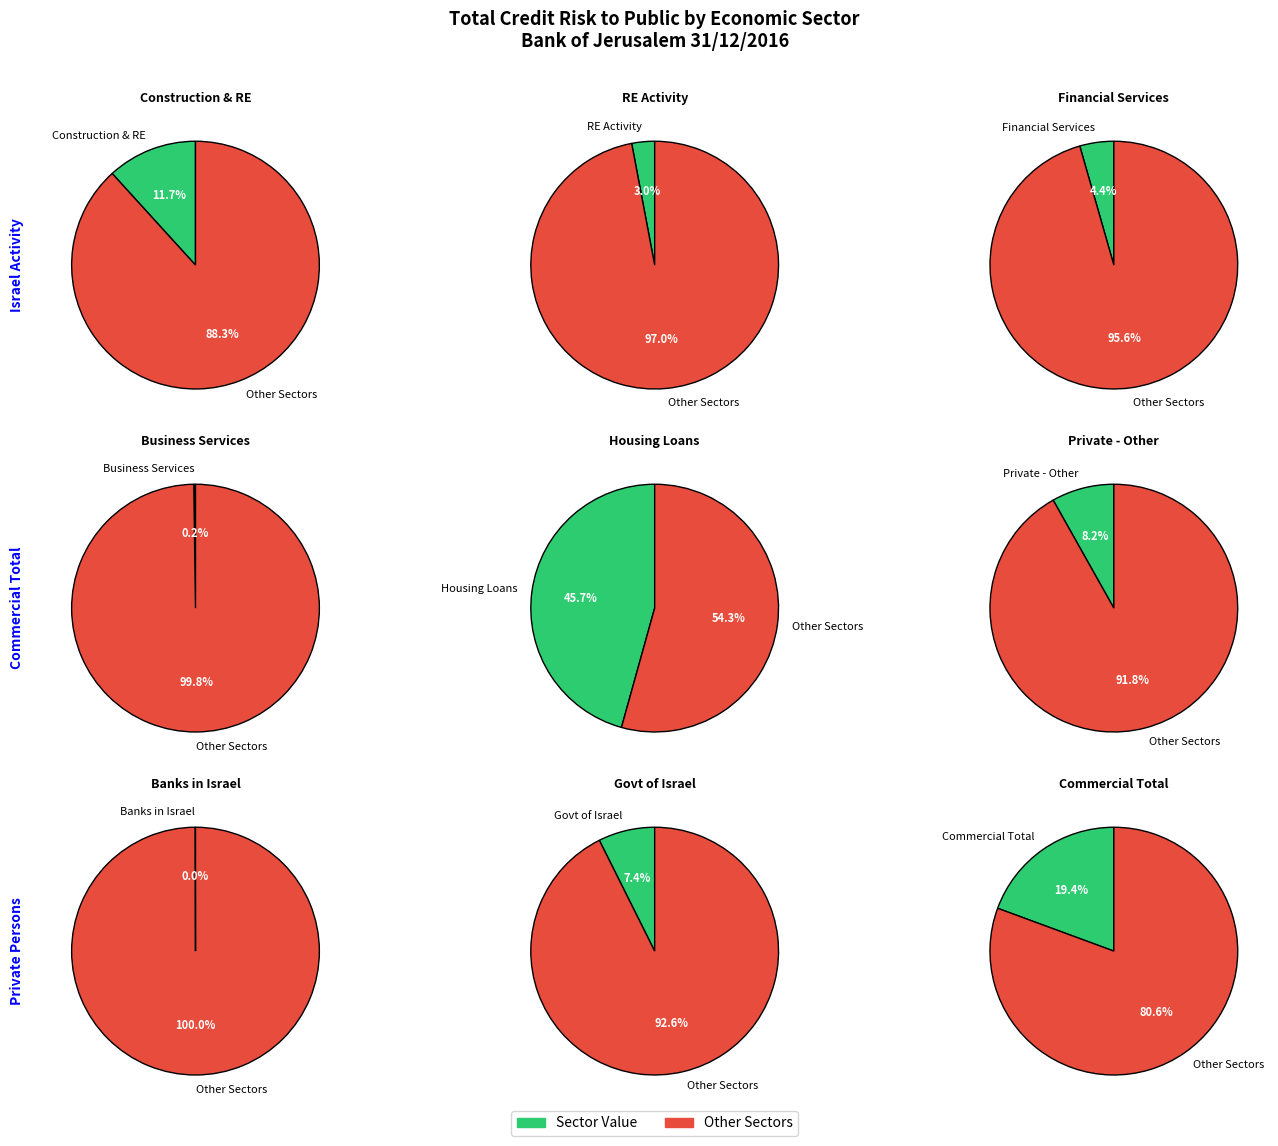

Which category has the smallest portion of the pie?

בנקים בישראל